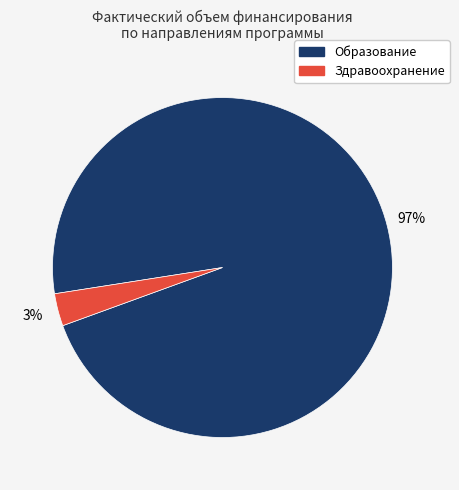

To the nearest percent, what is the average slice percentage?

50%